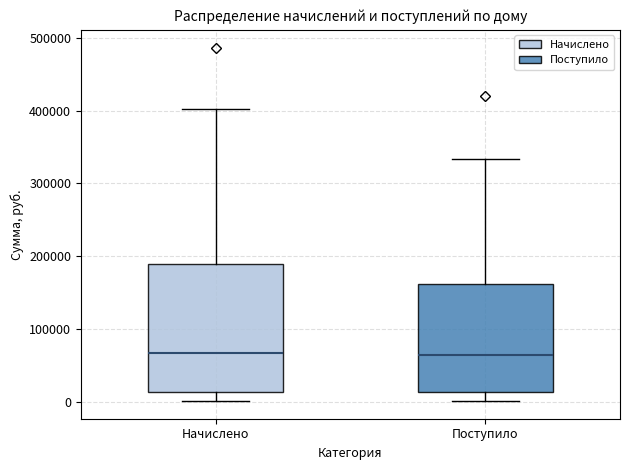

Reading left to right, read every box against the y-axis: the position of its median line, the range the box covers, and the ends of its whiskers. The values are not printed on the chart, so give them approximately, as read against the axis.

Начислено: median 70000, box 10000 to 190000, whiskers 0 to 400000
Поступило: median 60000, box 10000 to 160000, whiskers 0 to 330000